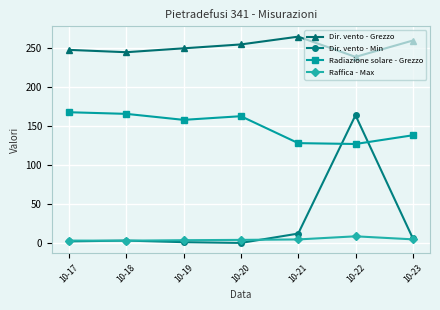

Which series has the largest range (max minus min)?

Dir. vento - Min